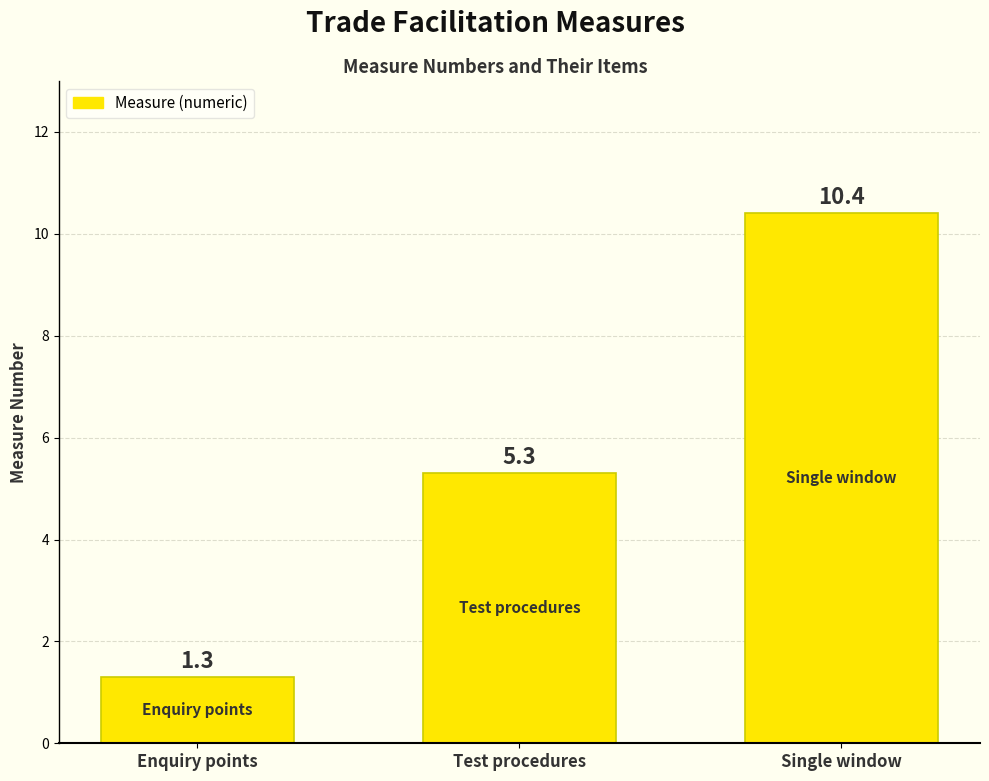

Rank the categories by value from lowest to highest.

Enquiry points, Test procedures, Single window